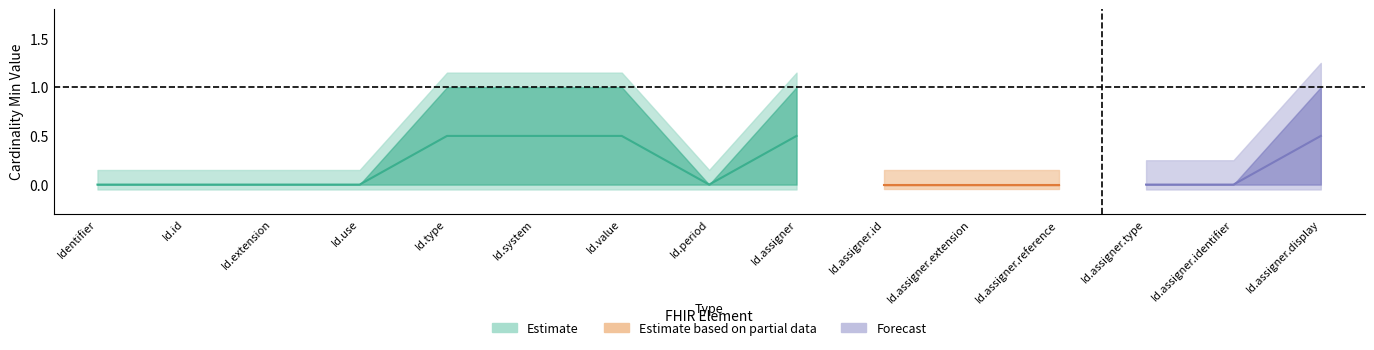

Is this an area chart (filled region under the line)?

No